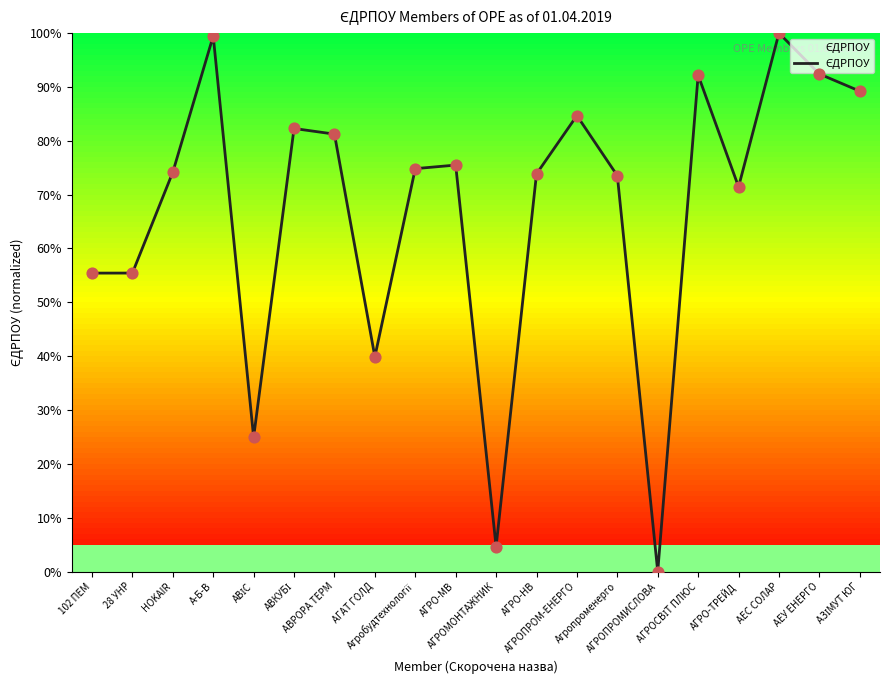

Which has a higher value, АГАТ ГОЛД or Агропроменерго?

Агропроменерго